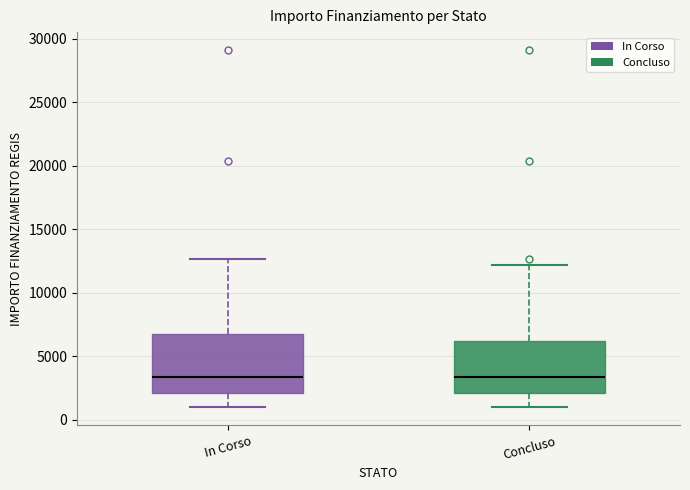

Where does the median line of the box for Concluso sit on the y-axis? The values are not printed on the chart, so give them approximately, as read against the axis.

3500